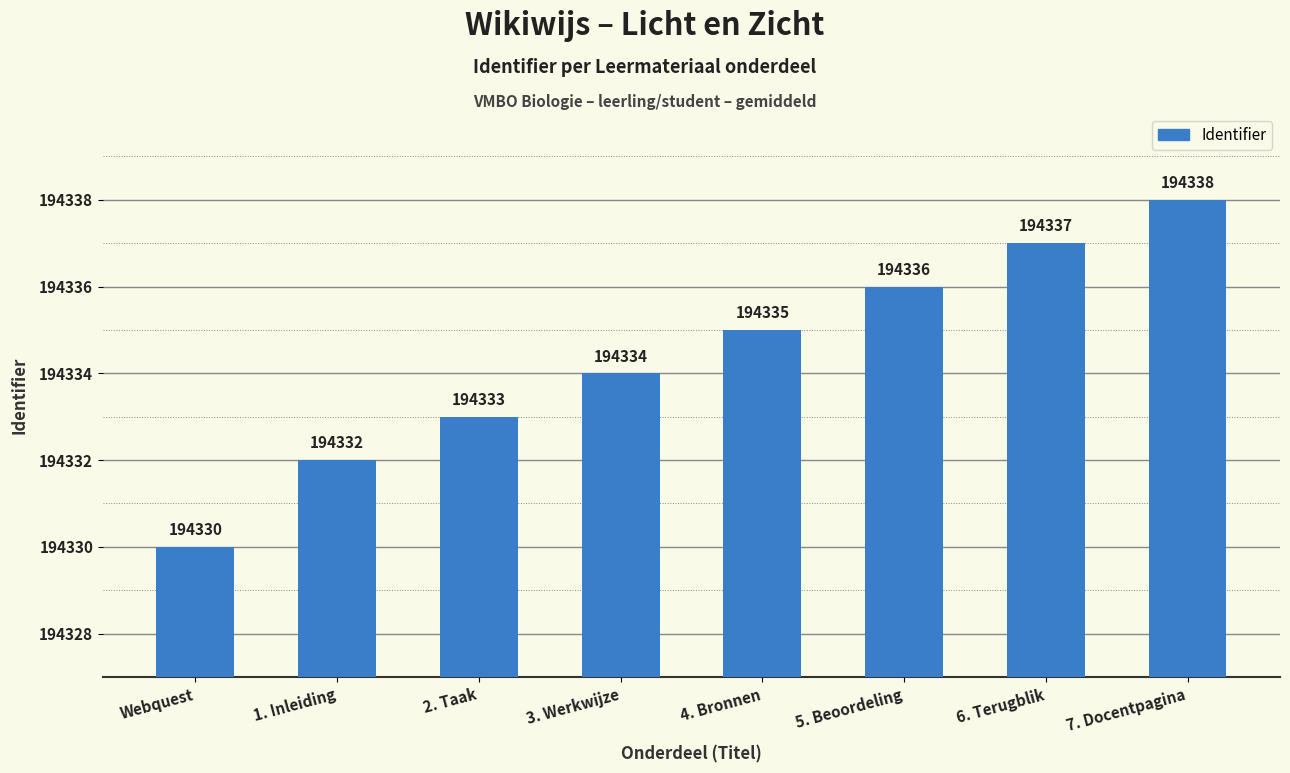

How many series are shown in this chart?

1